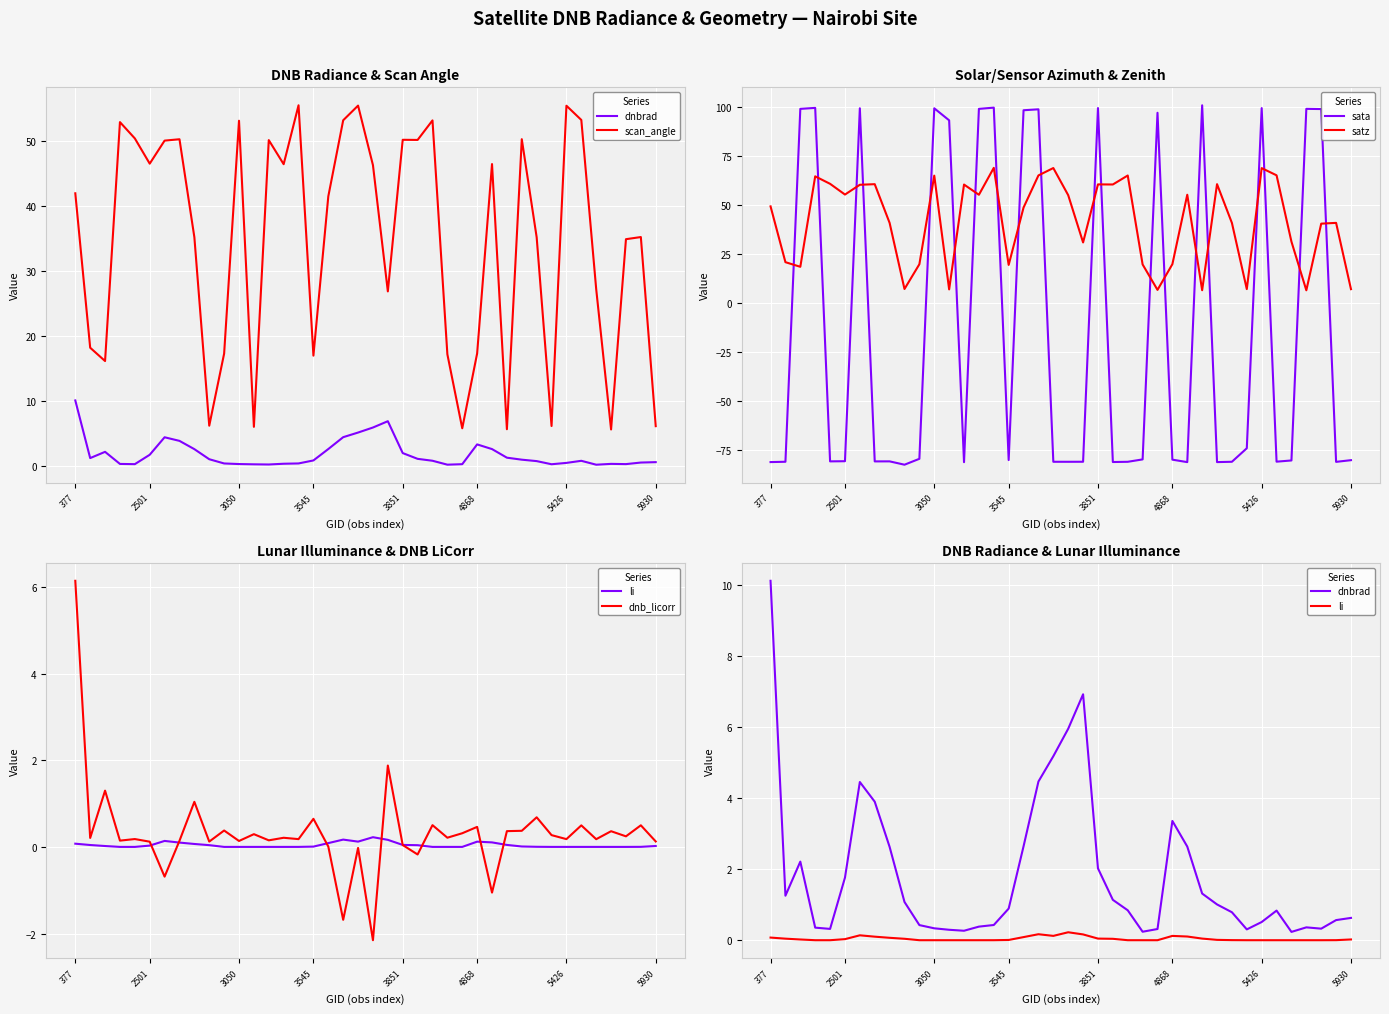

What is the label of the 25th point from the left?

24